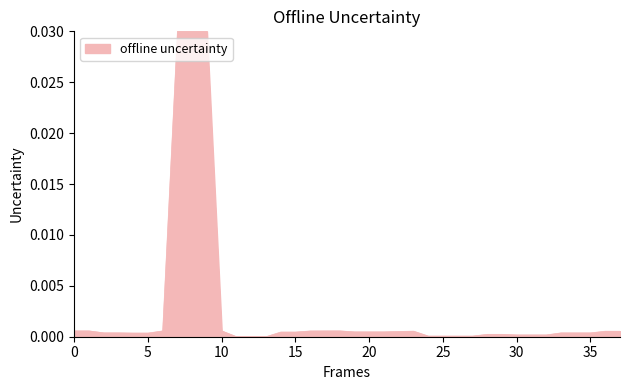

How many interior local peaks (higher than both neighbors) does the data have?

3